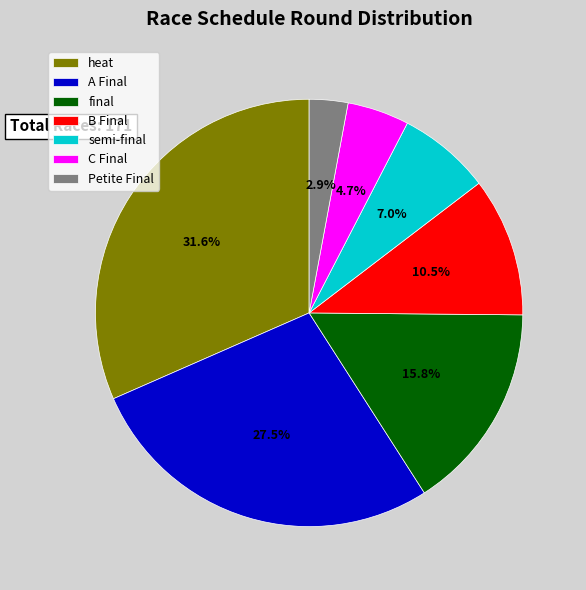

Approximately how many times larger is the value at A Final compared to B Final?

2.6